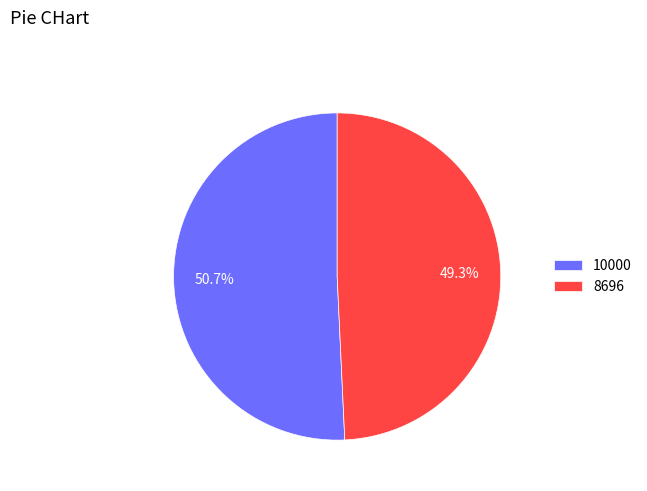

What is the largest slice in the pie chart?

10000